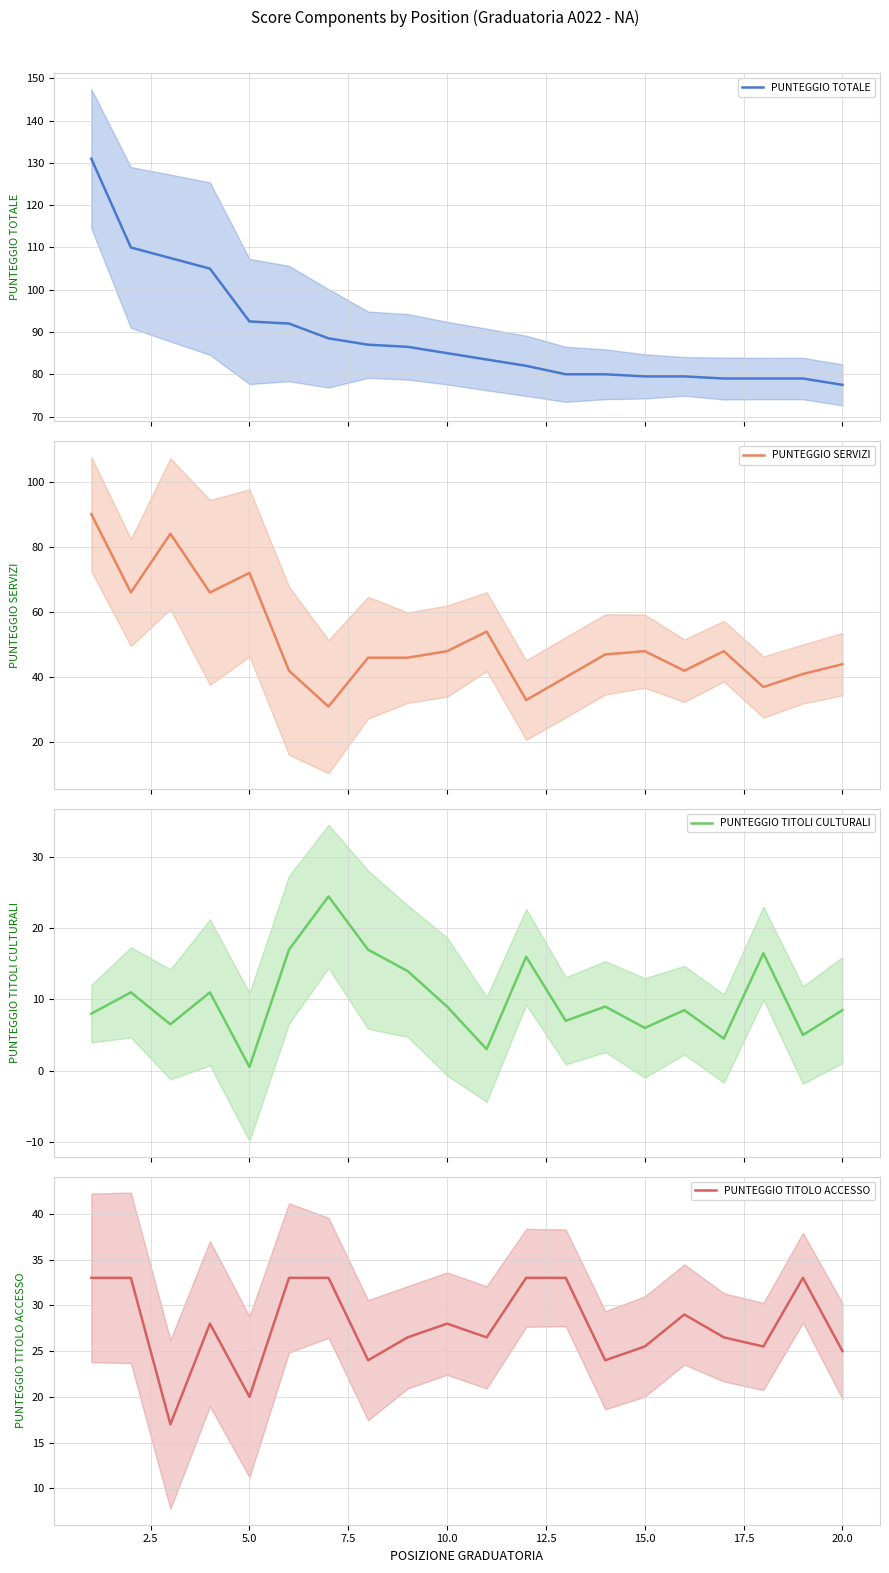

Rank the series at 17 from lowest to highest value.

PUNTEGGIO TITOLI CULTURALI, PUNTEGGIO TITOLO ACCESSO, PUNTEGGIO SERVIZI, PUNTEGGIO TOTALE